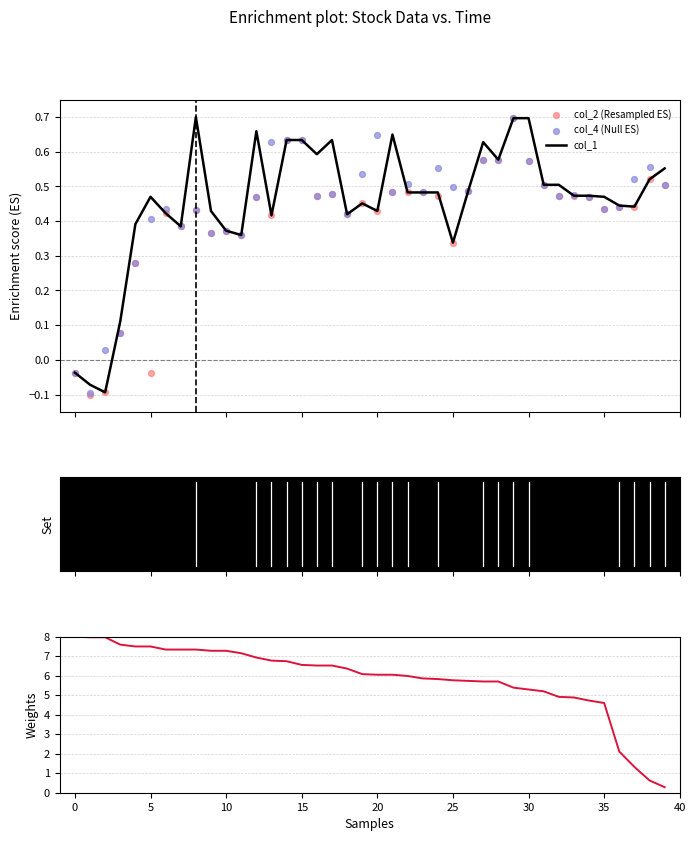

Which series contains the lowest Y value?

col_2 (Resampled ES)